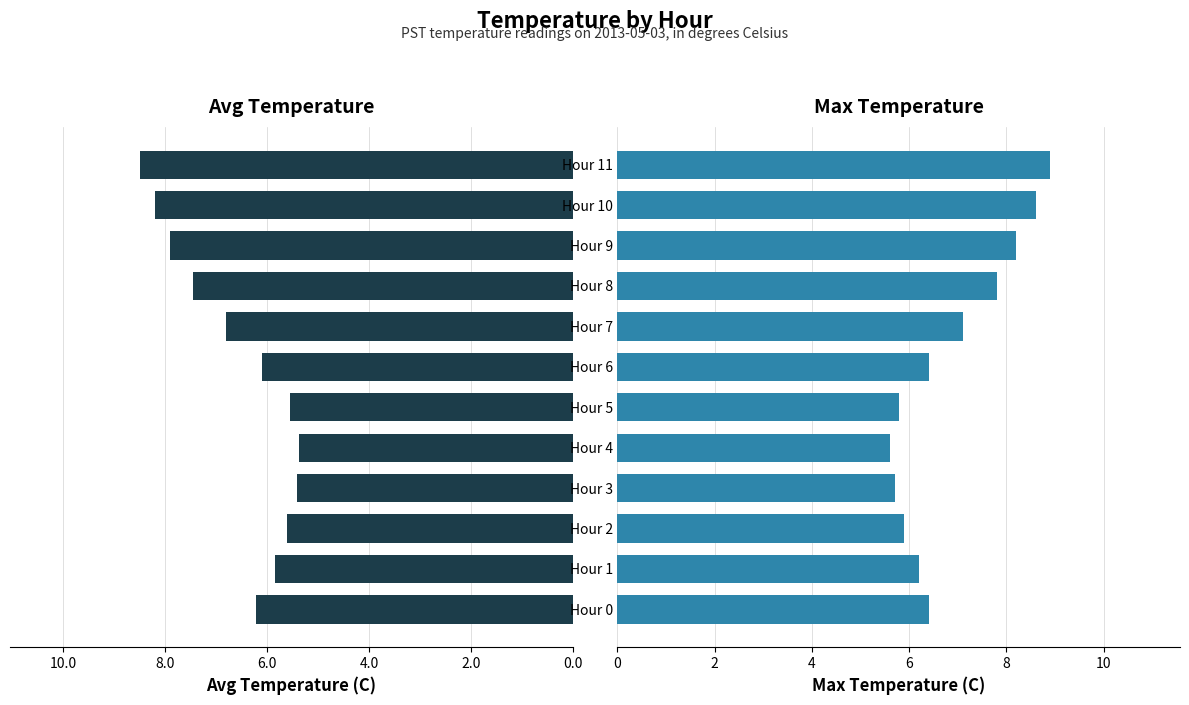

True or false: Avg Temperature (C) has a value of 7.2 at 8.0.

False